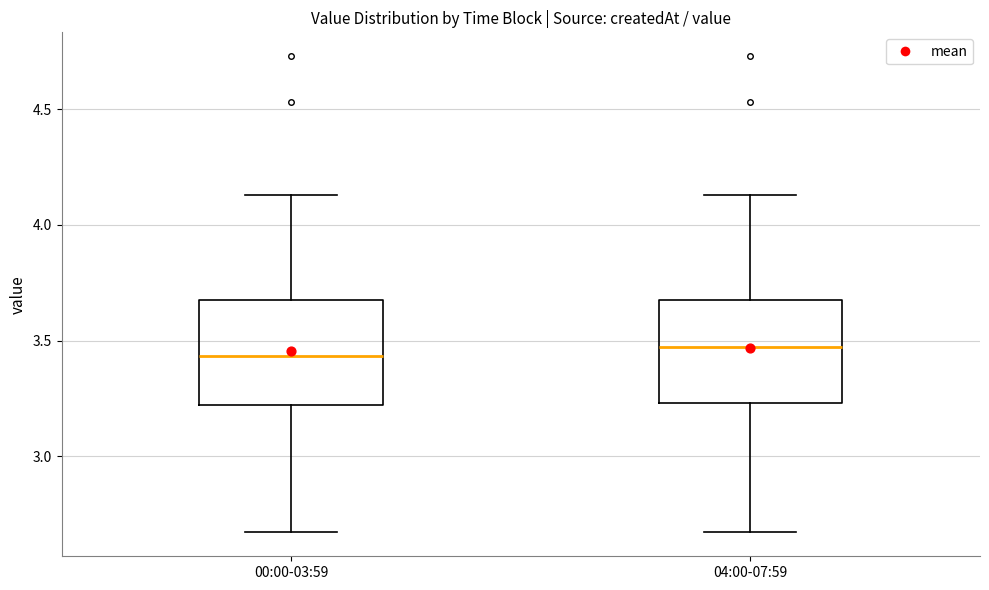

Reading left to right, read every box against the y-axis: the position of its median line, the range the box covers, and the ends of its whiskers. The values are not printed on the chart, so give them approximately, as read against the axis.

00:00-03:59: median 3.45, box 3.20 to 3.70, whiskers 2.65 to 4.15
04:00-07:59: median 3.45, box 3.25 to 3.70, whiskers 2.65 to 4.15